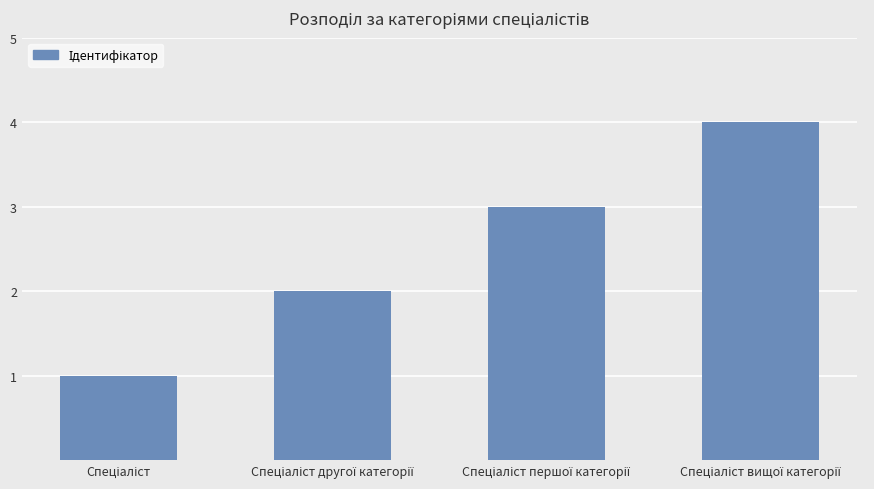

What is the difference between the maximum and minimum values?

3